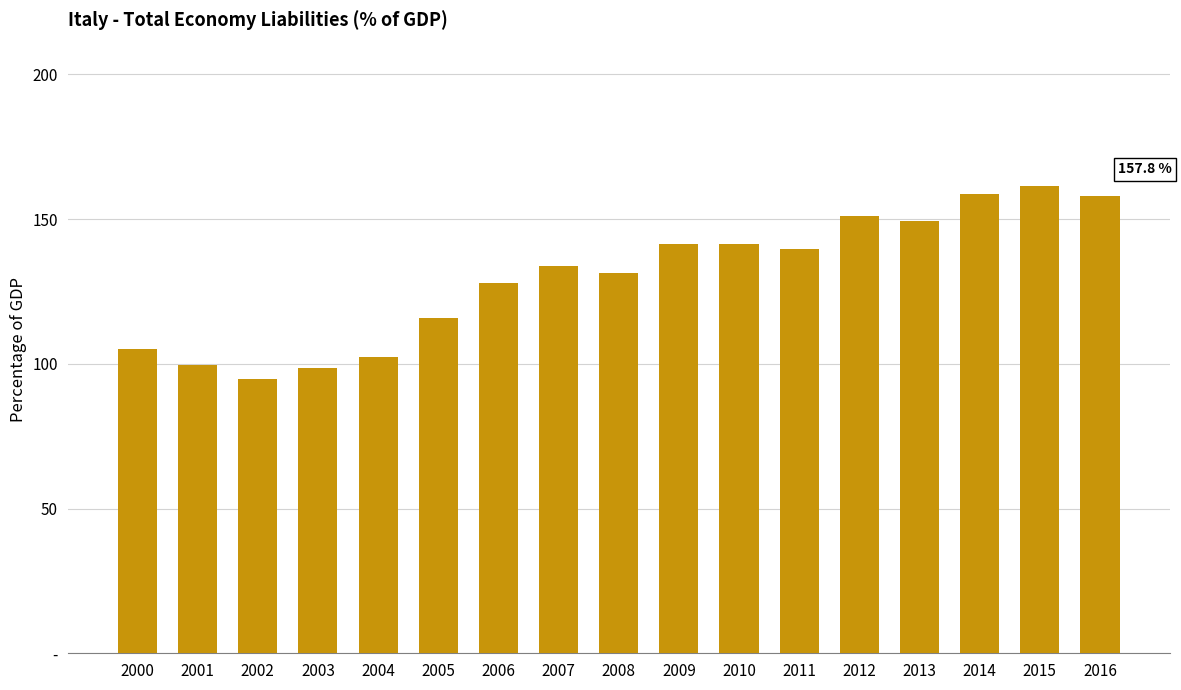

What is the average value?

130.0